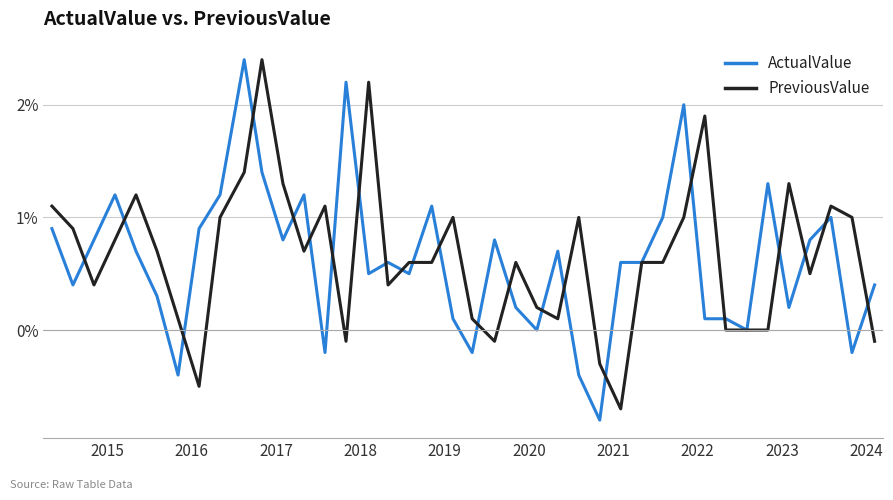

What is the lowest value of the ActualValue series?

-0.8